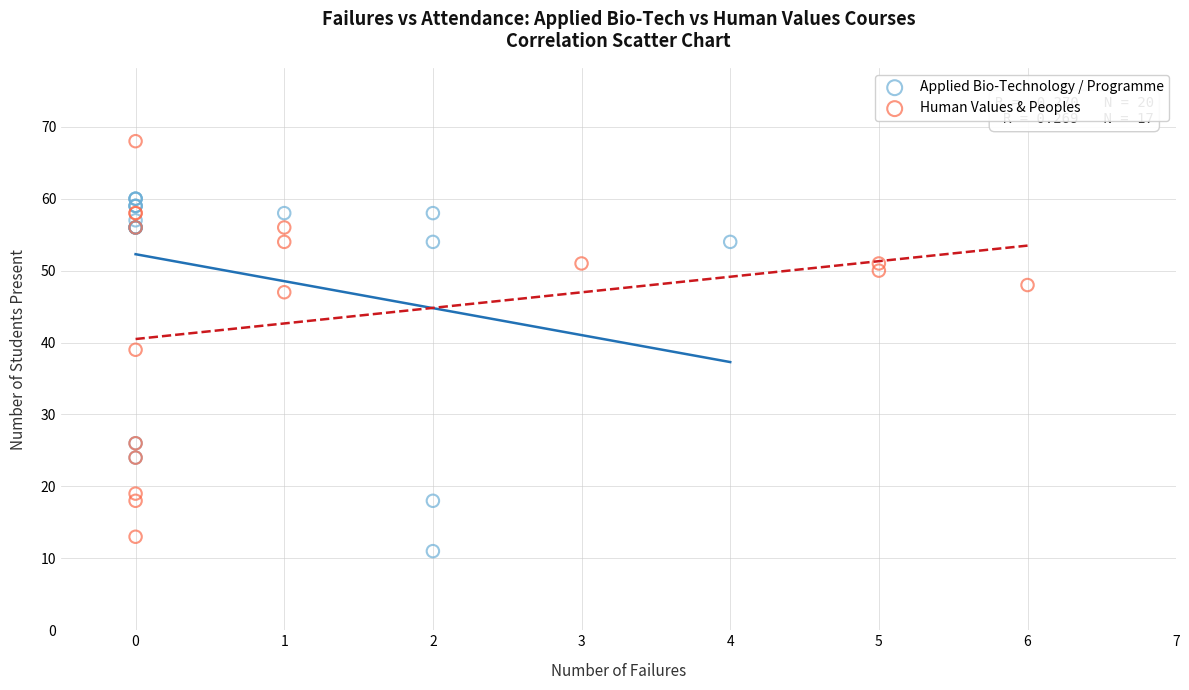

Which series contains the highest Y value?

Human Values & Peoples